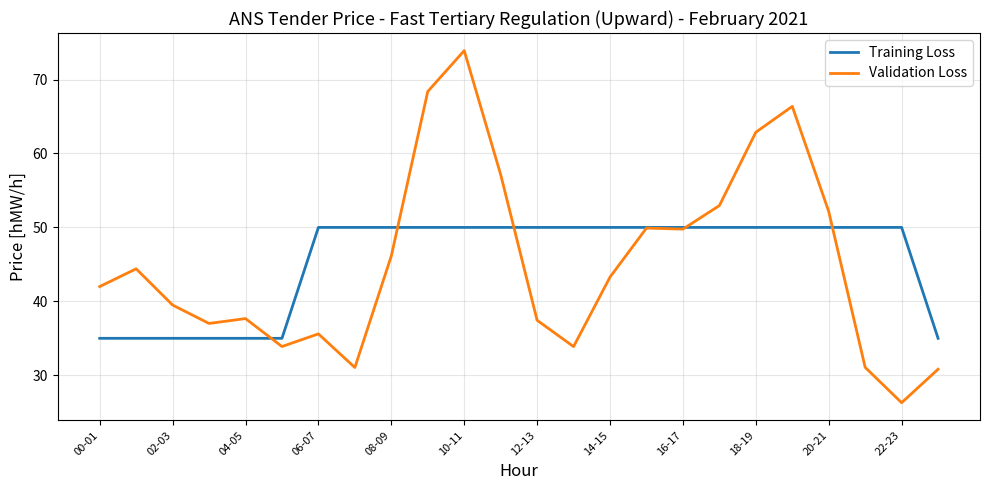

List the series in order of their peak value, highest first.

Validation Loss, Training Loss